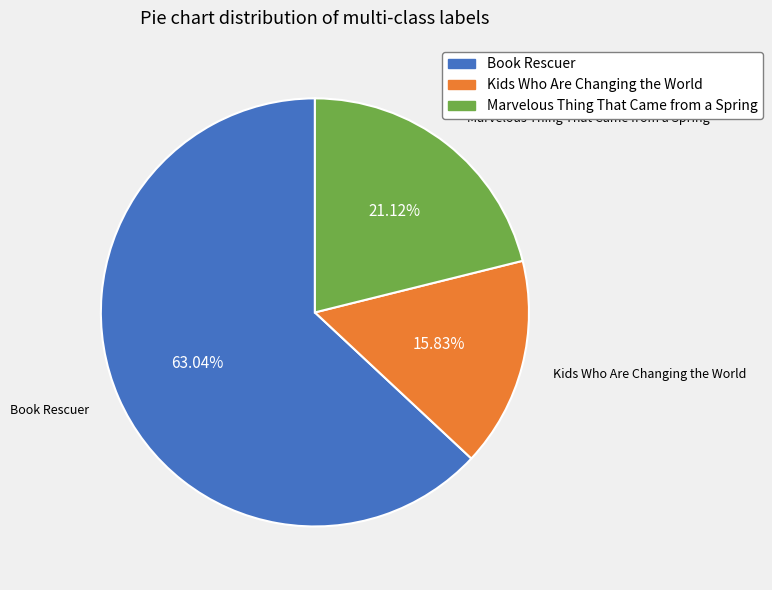

How many slices are in this pie chart?

3